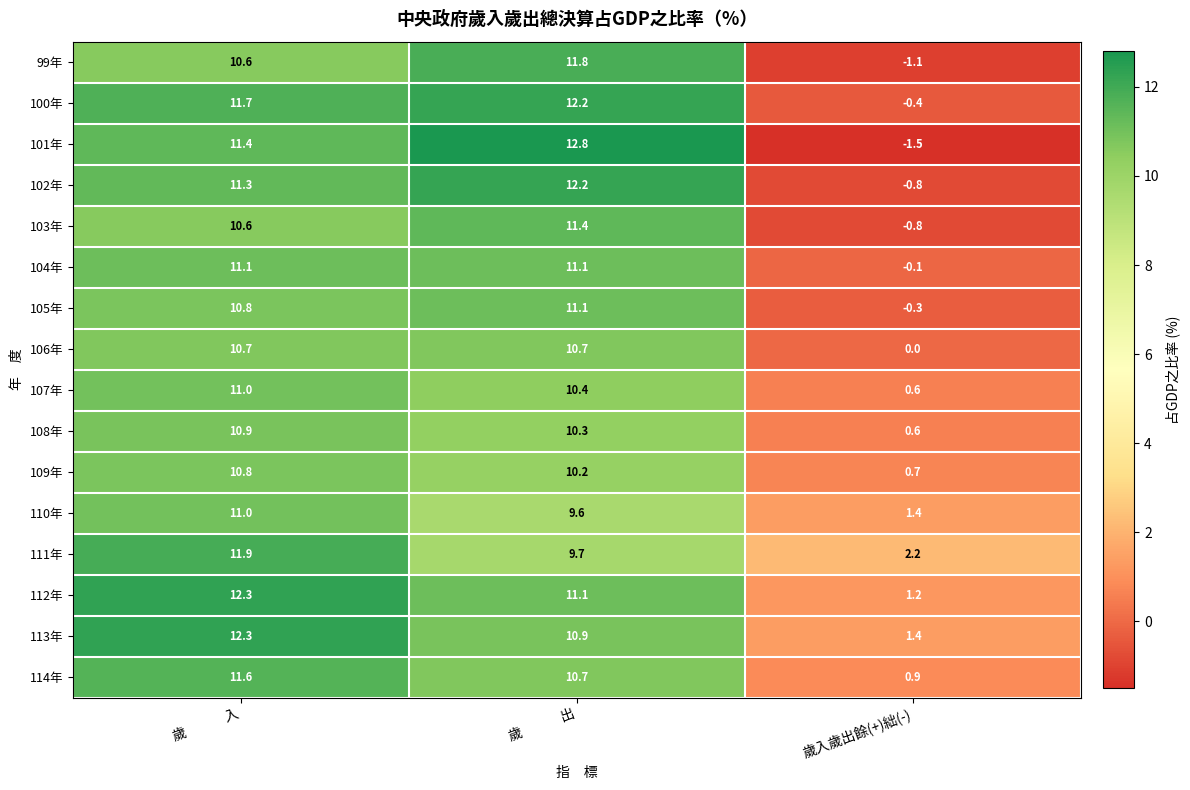

What is the total value across all series at 歲　　　入?

180.0